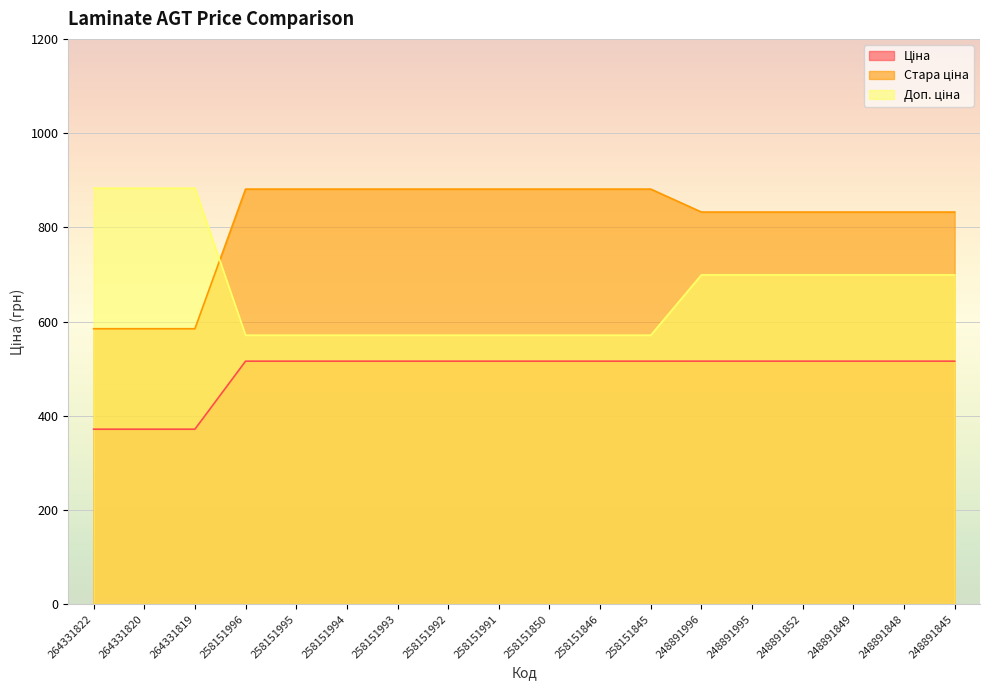

What is the difference between the highest and lowest values at 264331819?

511.6